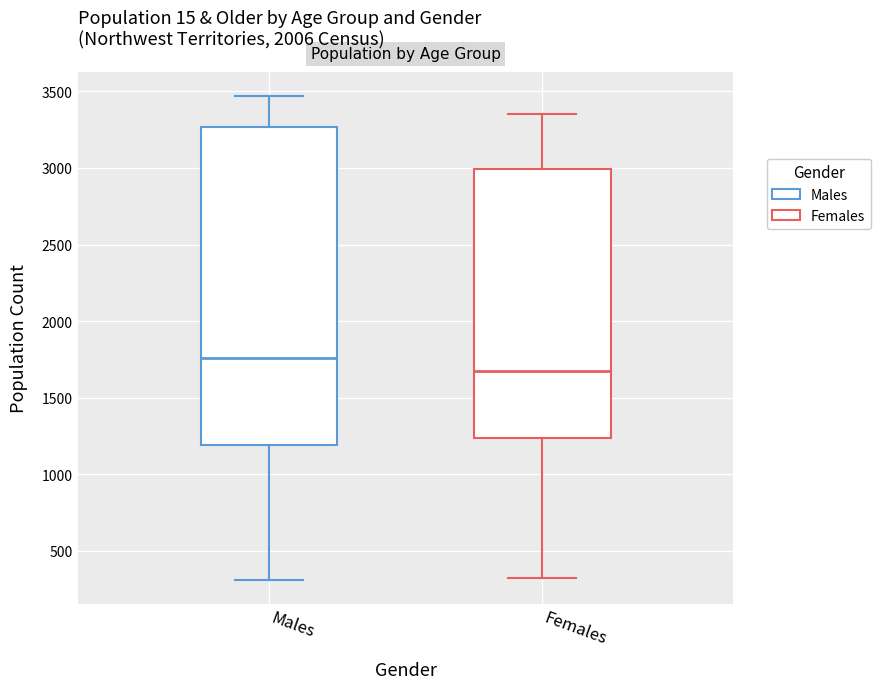

Comparing the boxes themselves (not the whiskers), which one is the tallest?

Males